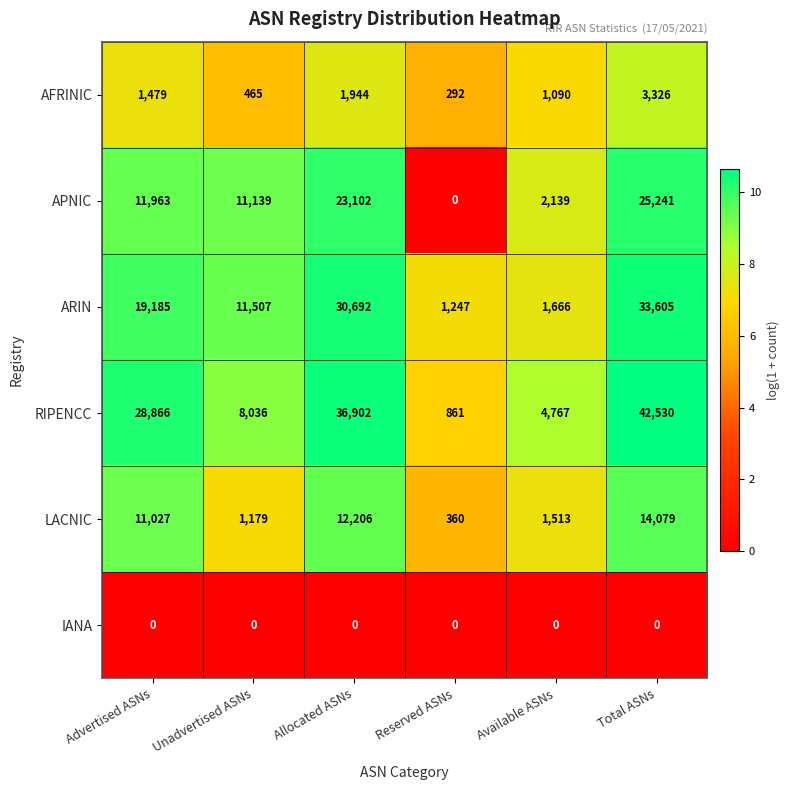

At which label is LACNIC closest to 7219?

Advertised ASNs